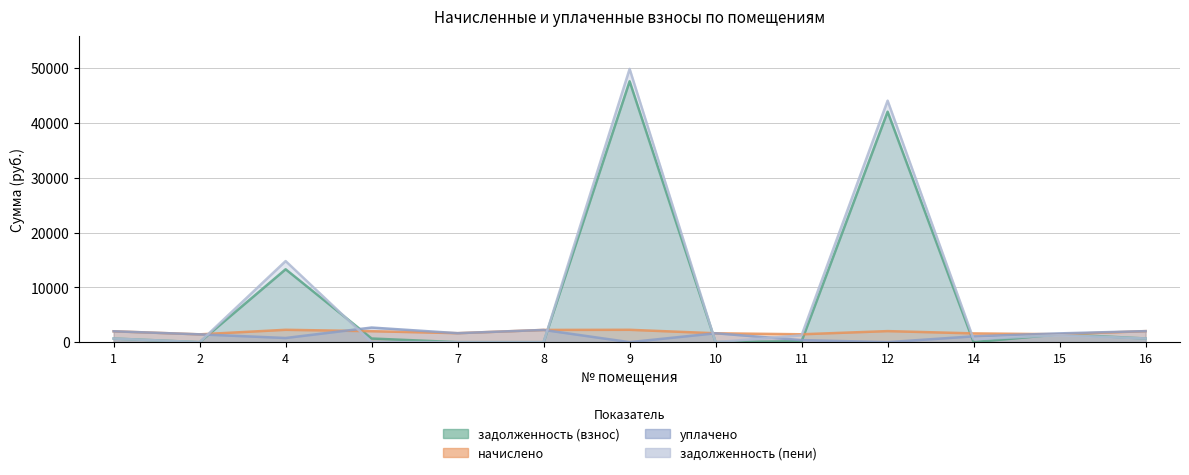

At how many categories does at least one series exceed 33614?

2